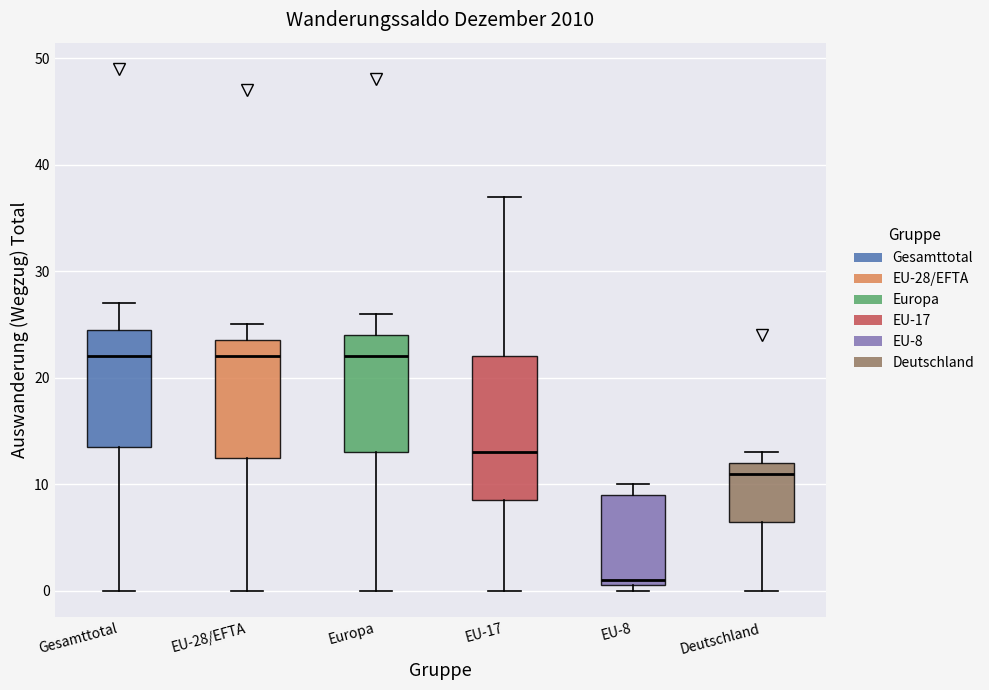

Reading left to right, transcribe this box plot: for each box, give where its median line is, the range the box spans, and where its two whiskers end, as read against the y-axis. The values are not printed on the chart, so give them approximately, as read against the axis.

Gesamttotal: median 22, box 14 to 25, whiskers 0 to 27
EU-28/EFTA: median 22, box 13 to 24, whiskers 0 to 25
Europa: median 22, box 13 to 24, whiskers 0 to 26
EU-17: median 13, box 9 to 22, whiskers 0 to 37
EU-8: median 1 (just above the box's lower edge), box 1 to 9, whiskers 0 to 10
Deutschland: median 11, box 7 to 12, whiskers 0 to 13